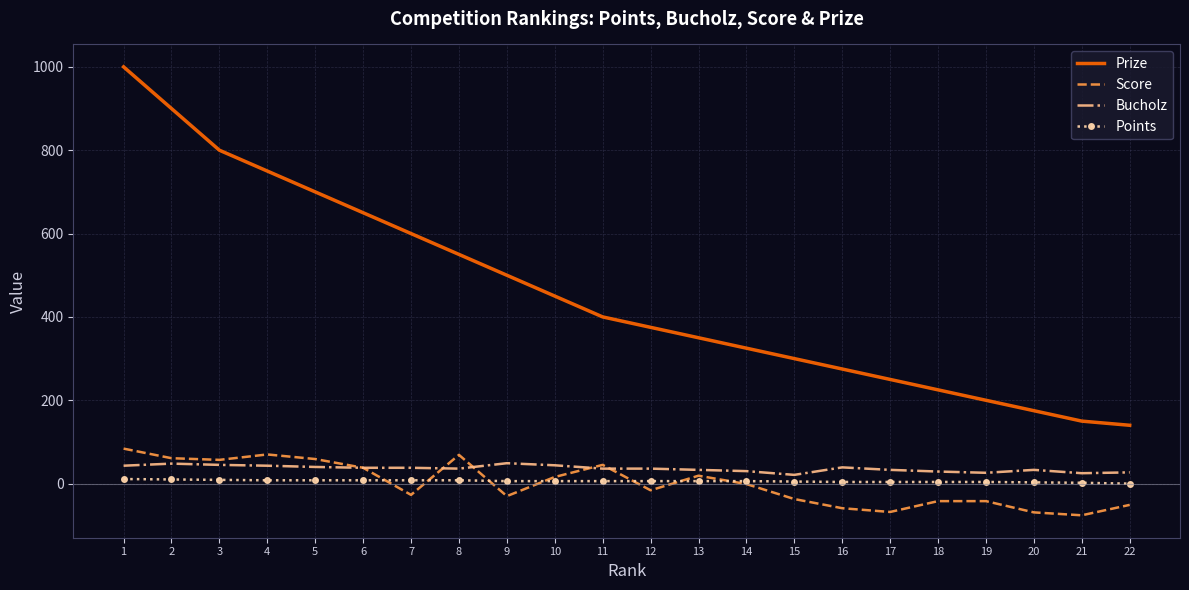

At which label does Points first exceed 6?

1